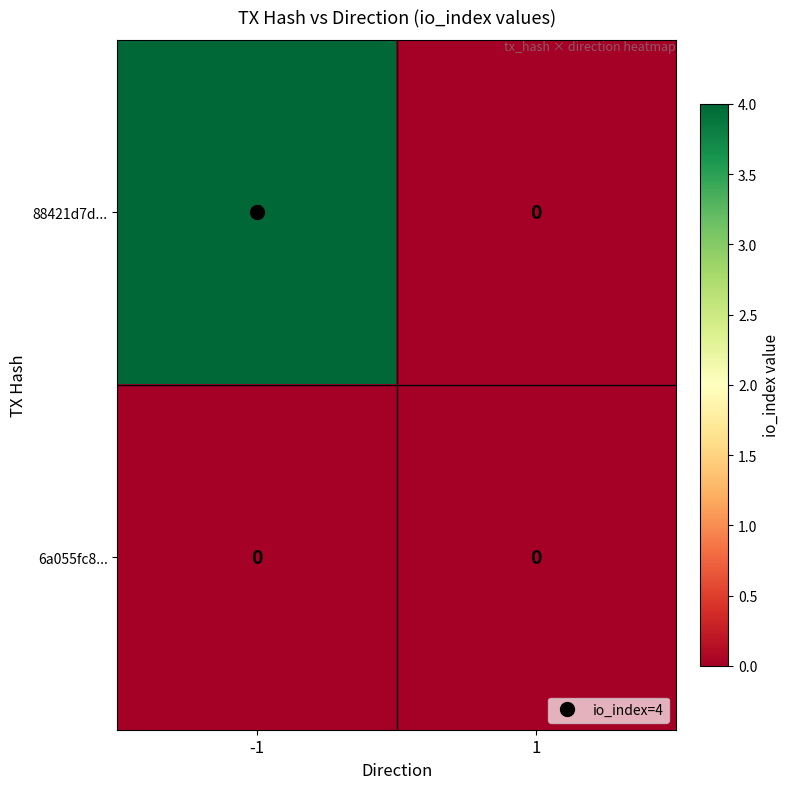

Between -1 and 1, which series saw the biggest shift?

88421d7d...